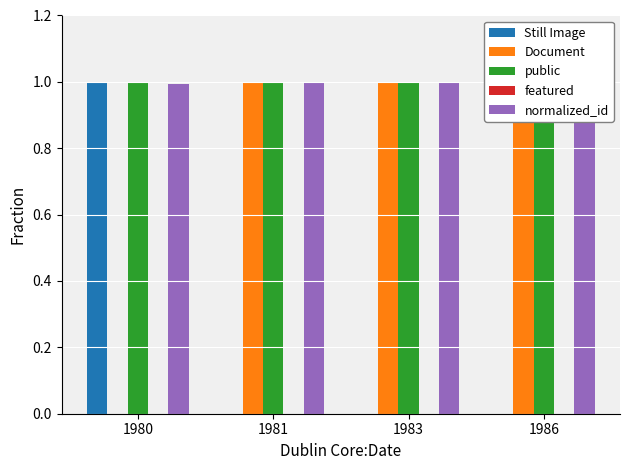

Rank the categories by normalized_id value from highest to lowest.

1983, 1986, 1981, 1980